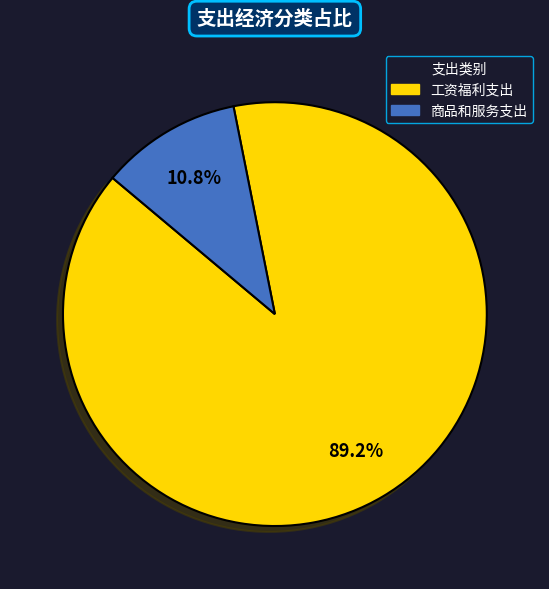

Between 商品和服务支出 and 工资福利支出, which is larger?

工资福利支出